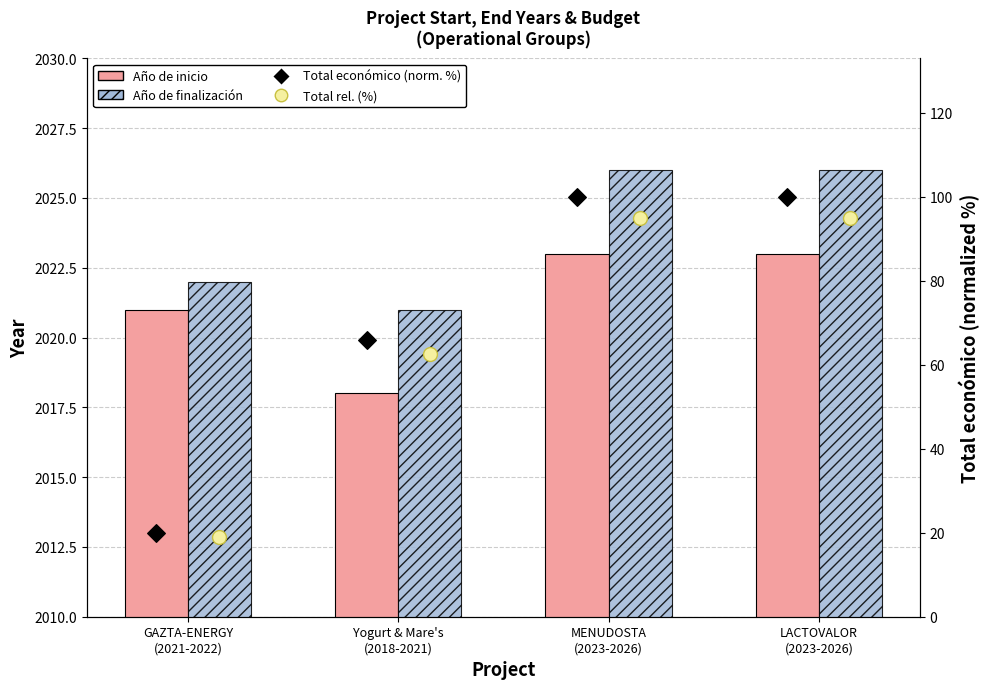

Is the value of Total económico rel. (%) at LACTOVALOR
(2023-2026) greater than the value of Año de inicio at GAZTA-ENERGY
(2021-2022)?

No